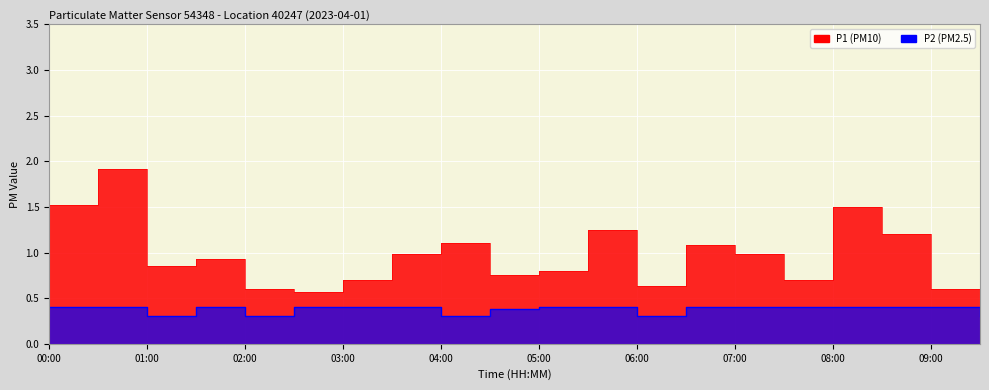

Rank the categories by P1 value from lowest to highest.

09:30, 02:30, 02:00, 09:00, 06:00, 03:00, 07:30, 04:30, 05:00, 01:00, 01:30, 03:30, 07:00, 06:30, 04:00, 08:30, 05:30, 08:00, 00:00, 00:30